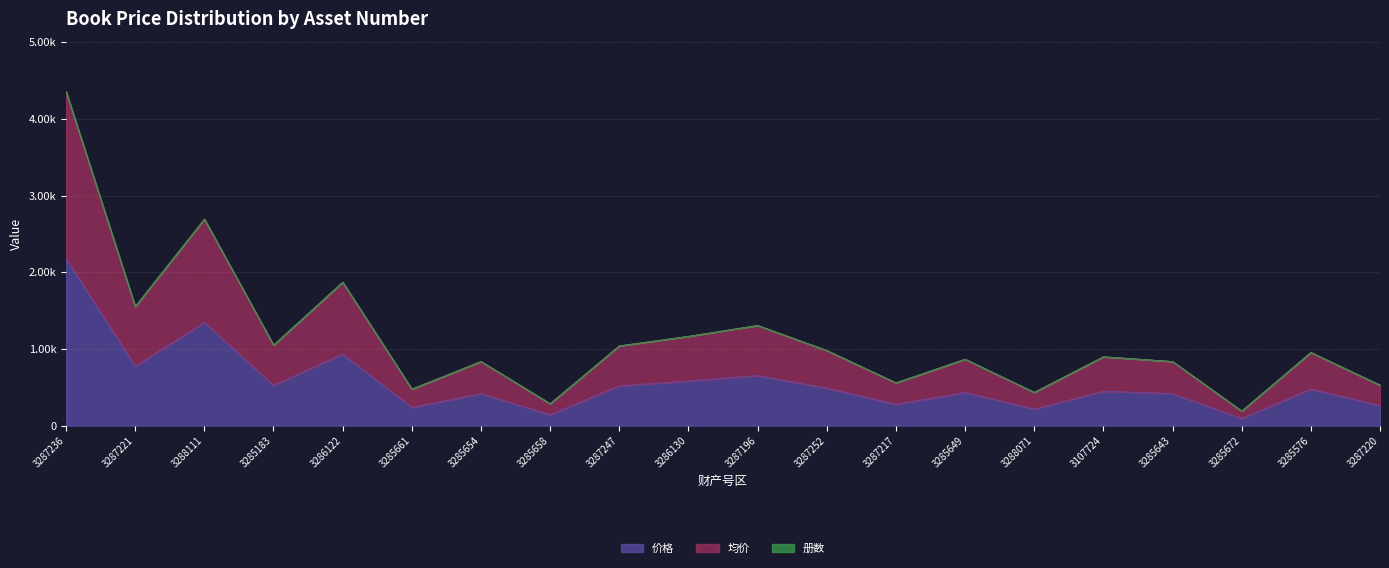

Which category has the lowest value in the 均价 series?

3285672